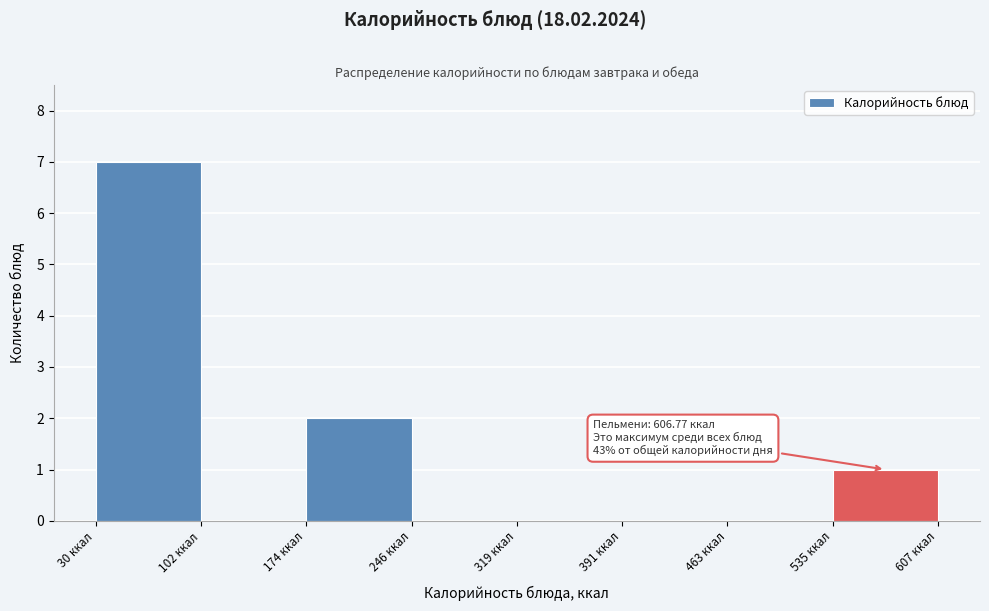

Over which range of the x-axis is the bar tallest?

30 to 100